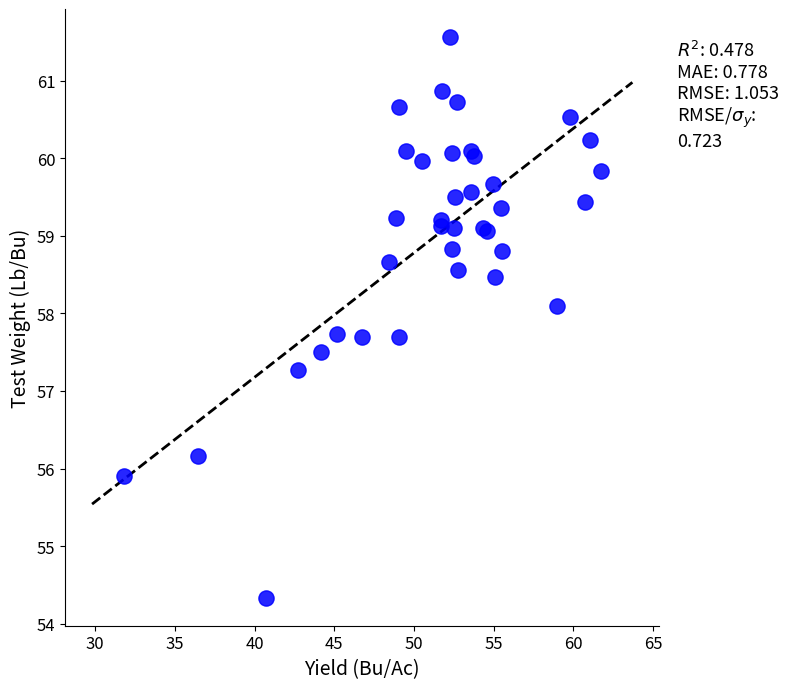

What Y value in the scatter plot is closest to 57?

57.3